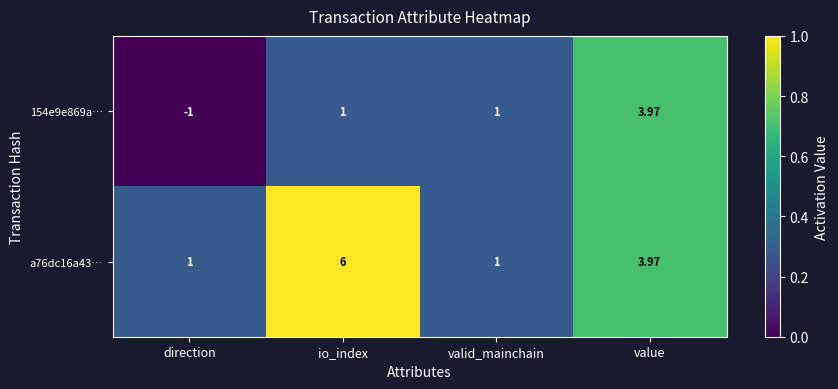

At which label does a76dc16a43… first exceed 3?

io_index